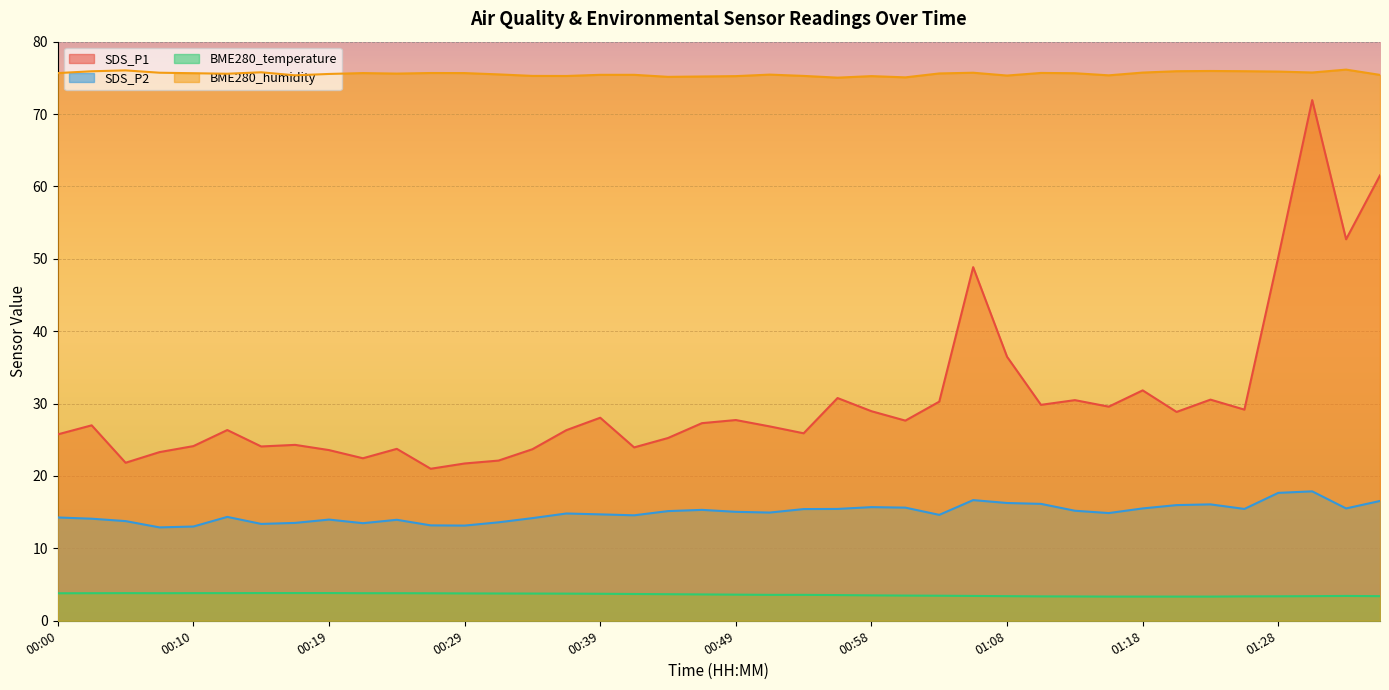

Where is BME280_temperature nearest to the value 3?

01:16